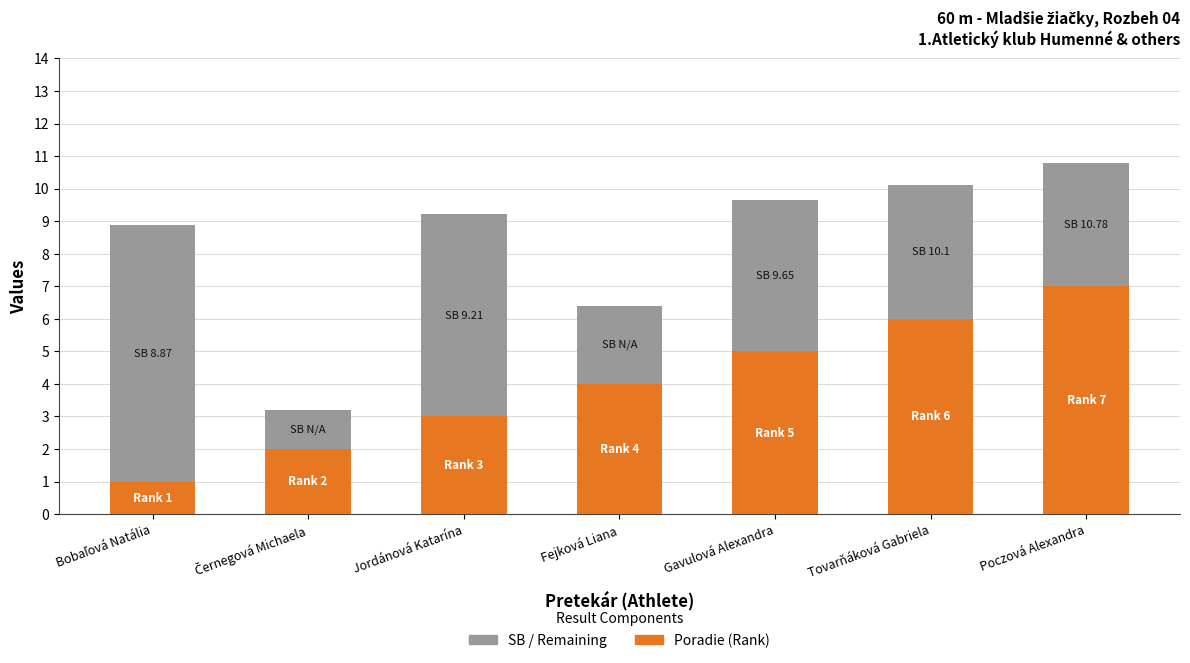

What is the total value across all series at Jordánová Katarína?

9.2